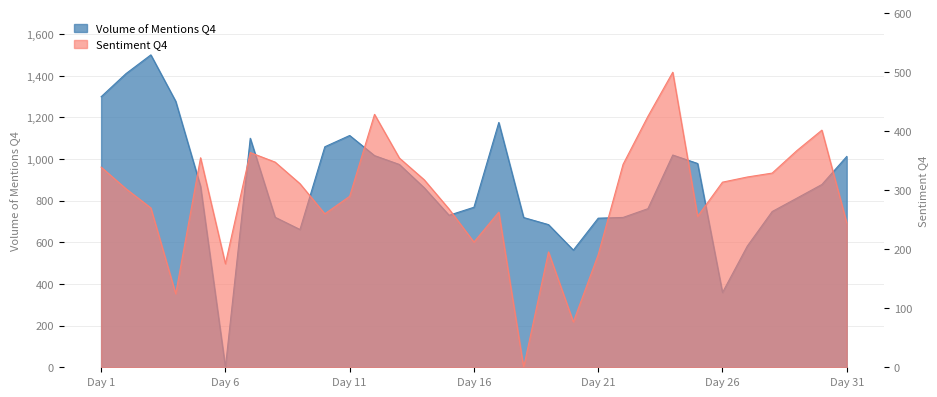

How many positive values does the Volume of Mentions Q4 series have?

30